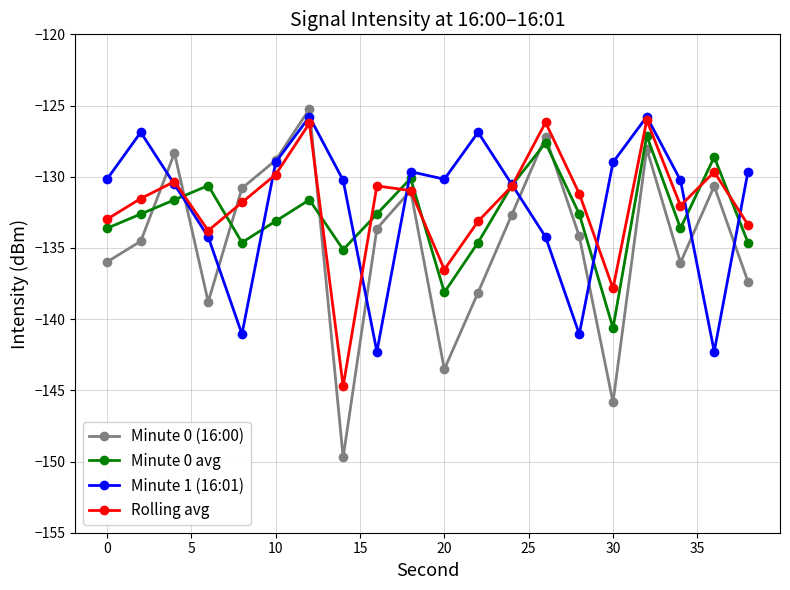

Which series has the widest spread of values?

Minute 0 (16:00)